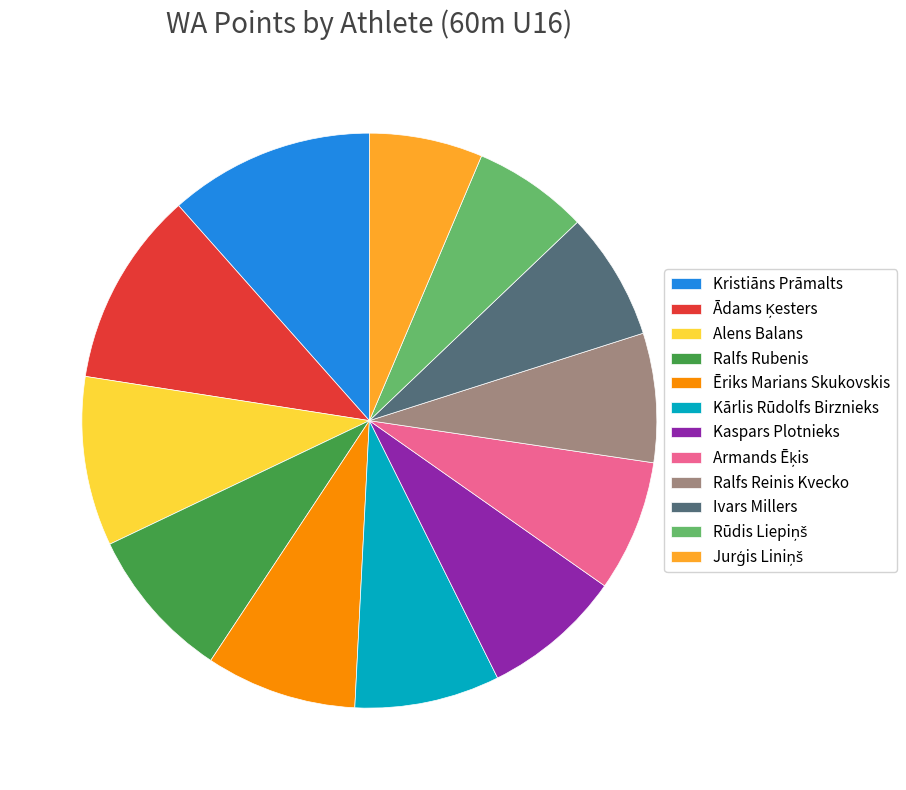

What is the largest slice in the pie chart?

Kristiāns Prāmalts